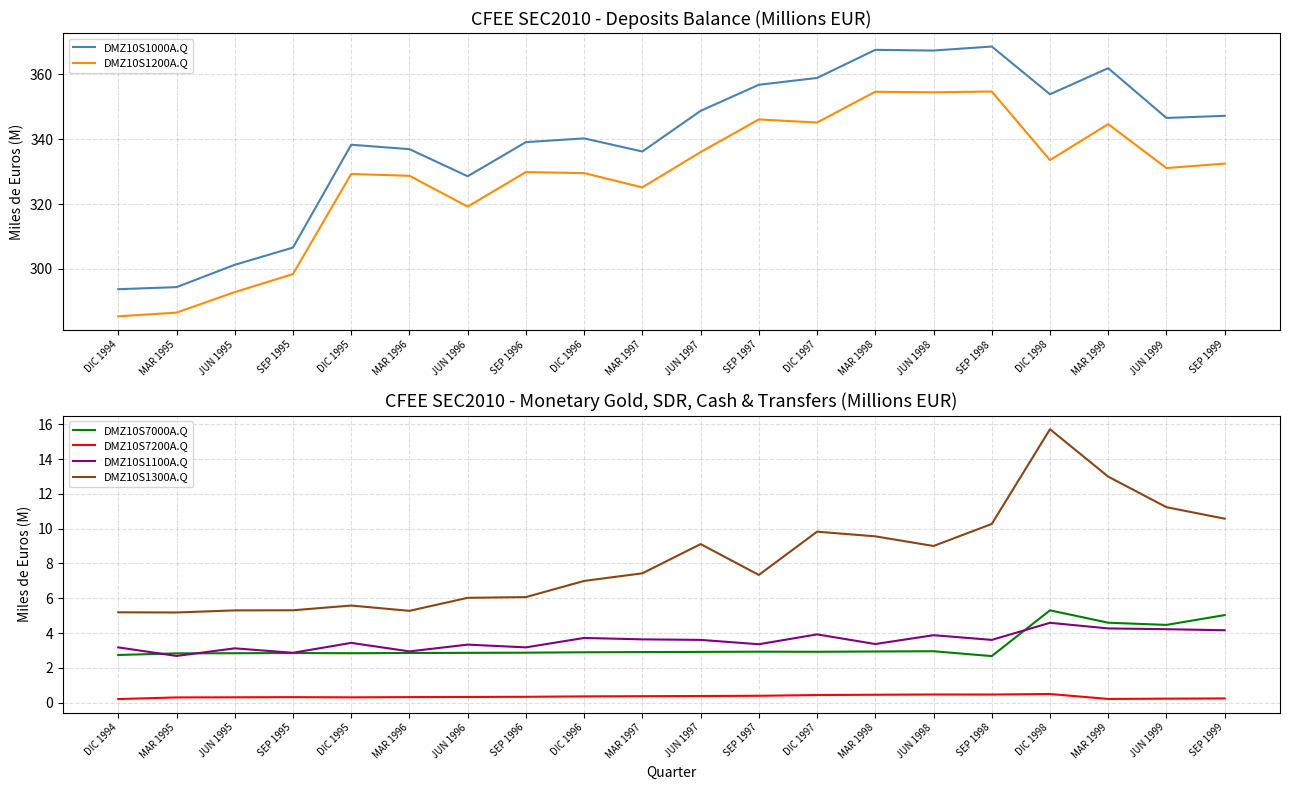

What is the difference between the maximum and second lowest values in the DMZ10S1200A.Q series?

68.2